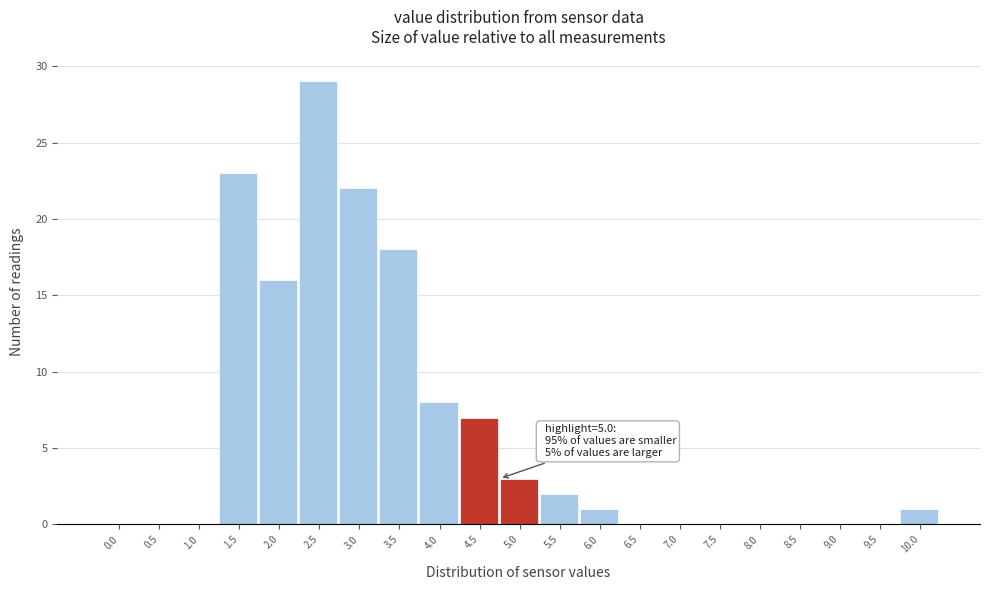

Reading left to right, extract all data points from this chart.

0.0=0	0.5=0	1.0=0	1.5=23	2.0=16	2.5=29	3.0=22	3.5=18	4.0=8	4.5=7	5.0=3	5.5=2	6.0=1	6.5=0	7.0=0	7.5=0	8.0=0	8.5=0	9.0=0	9.5=0	10.0=1